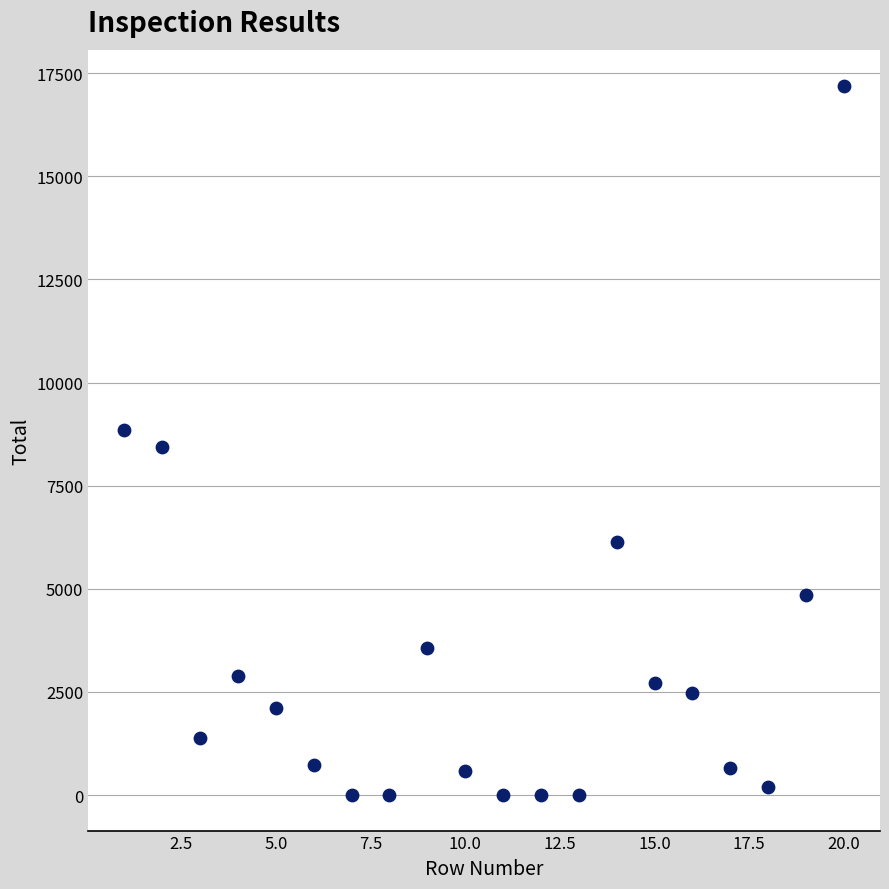

What is the range of X values (max minus min)?

19